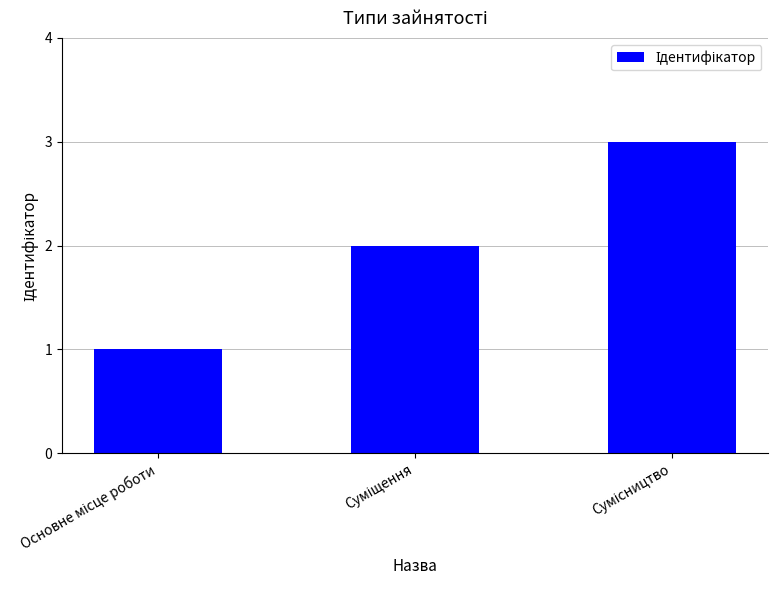

What is the sum of all values?

6